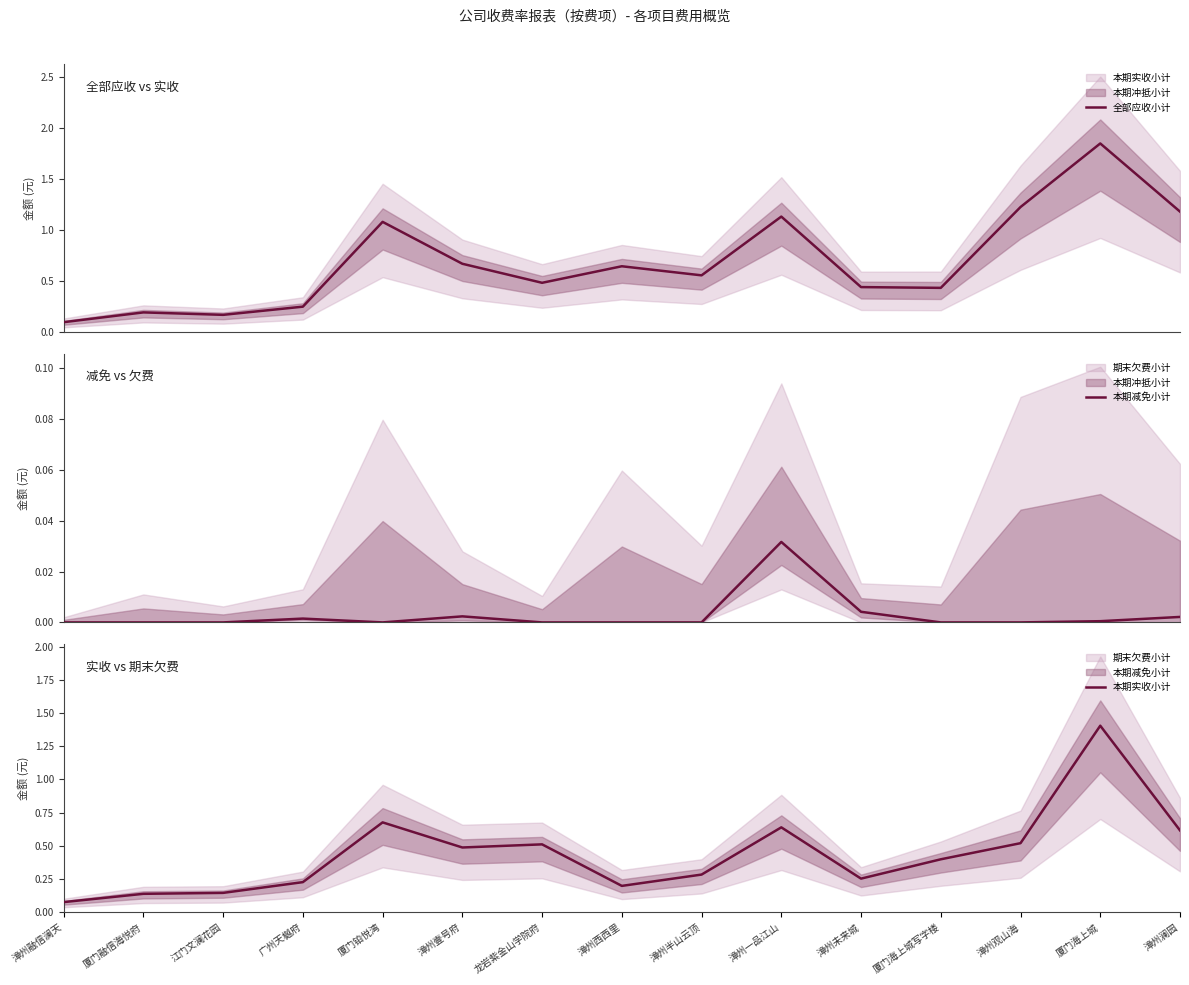

Reading left to right, extract all data points from this chart.

全部应收小计: 漳州融信澜天=0.1	厦门融信海悦府=0.2	江门文澜花园=0.2	广州天樾府=0.3	厦门铂悦湾=1.1	漳州壹号府=0.7	龙岩紫金山学院府=0.5	漳州西西里=0.6	漳州半山云顶=0.6	漳州一品江山=1.1	漳州未来城=0.4	厦门海上城写字楼=0.4	漳州观山海=1.2	厦门海上城=1.9	漳州澜园=1.2
本期减免小计: 漳州融信澜天=0.0	厦门融信海悦府=0.0	江门文澜花园=0.0	广州天樾府=0.0	厦门铂悦湾=0.0	漳州壹号府=0.0	龙岩紫金山学院府=0.0	漳州西西里=0.0	漳州半山云顶=0.0	漳州一品江山=0.0	漳州未来城=0.0	厦门海上城写字楼=0.0	漳州观山海=0.0	厦门海上城=0.0	漳州澜园=0.0
本期实收小计: 漳州融信澜天=0.1	厦门融信海悦府=0.1	江门文澜花园=0.1	广州天樾府=0.2	厦门铂悦湾=0.7	漳州壹号府=0.5	龙岩紫金山学院府=0.5	漳州西西里=0.2	漳州半山云顶=0.3	漳州一品江山=0.6	漳州未来城=0.3	厦门海上城写字楼=0.4	漳州观山海=0.5	厦门海上城=1.4	漳州澜园=0.6